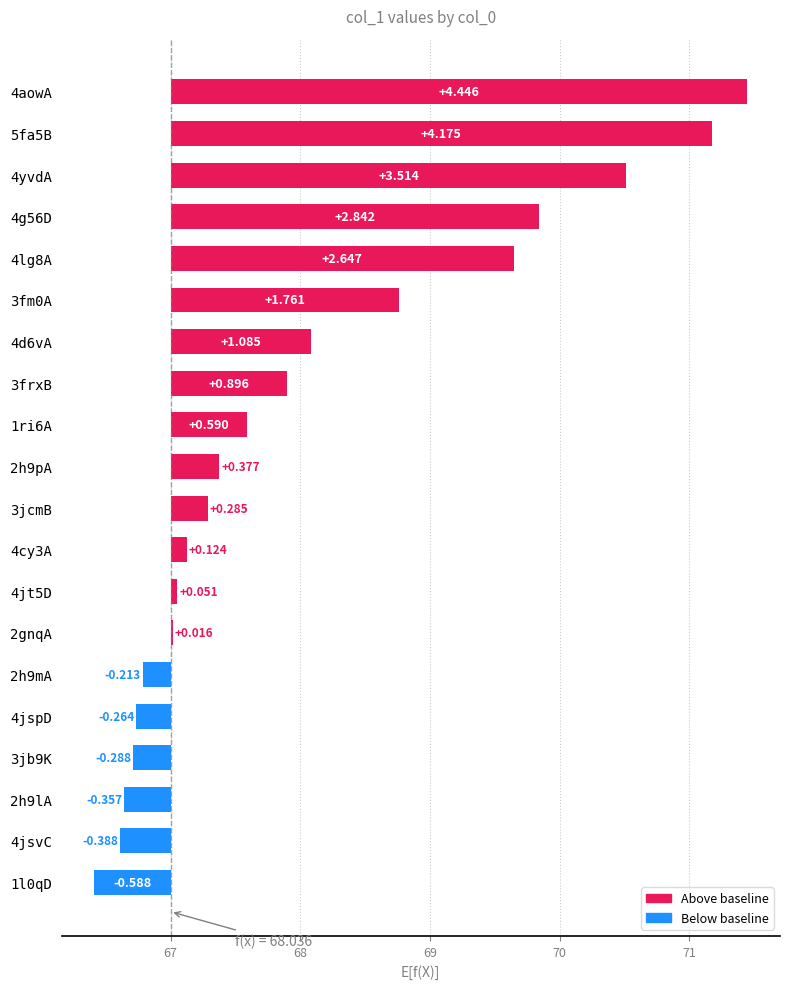

What is the greatest value displayed?

4.4